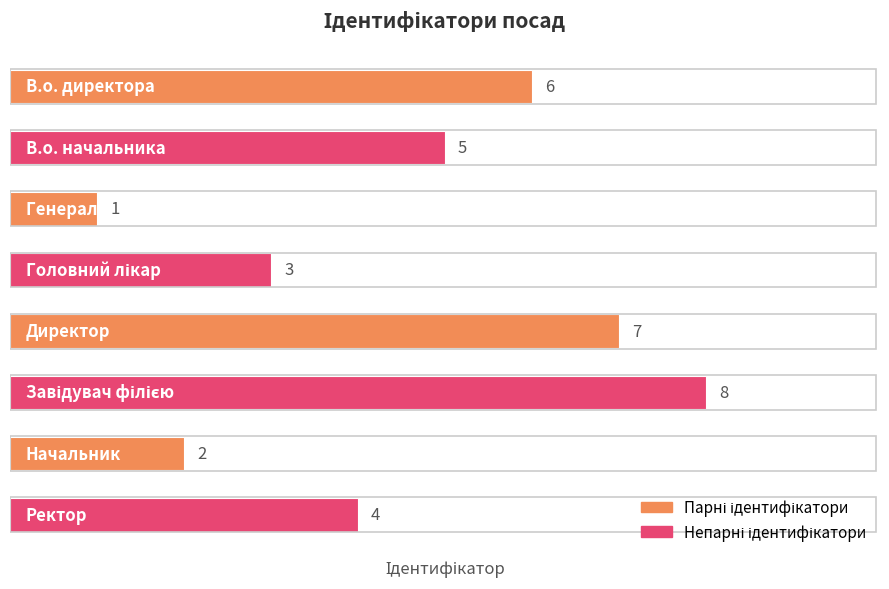

What is the value of the 4th bar from the top?

3